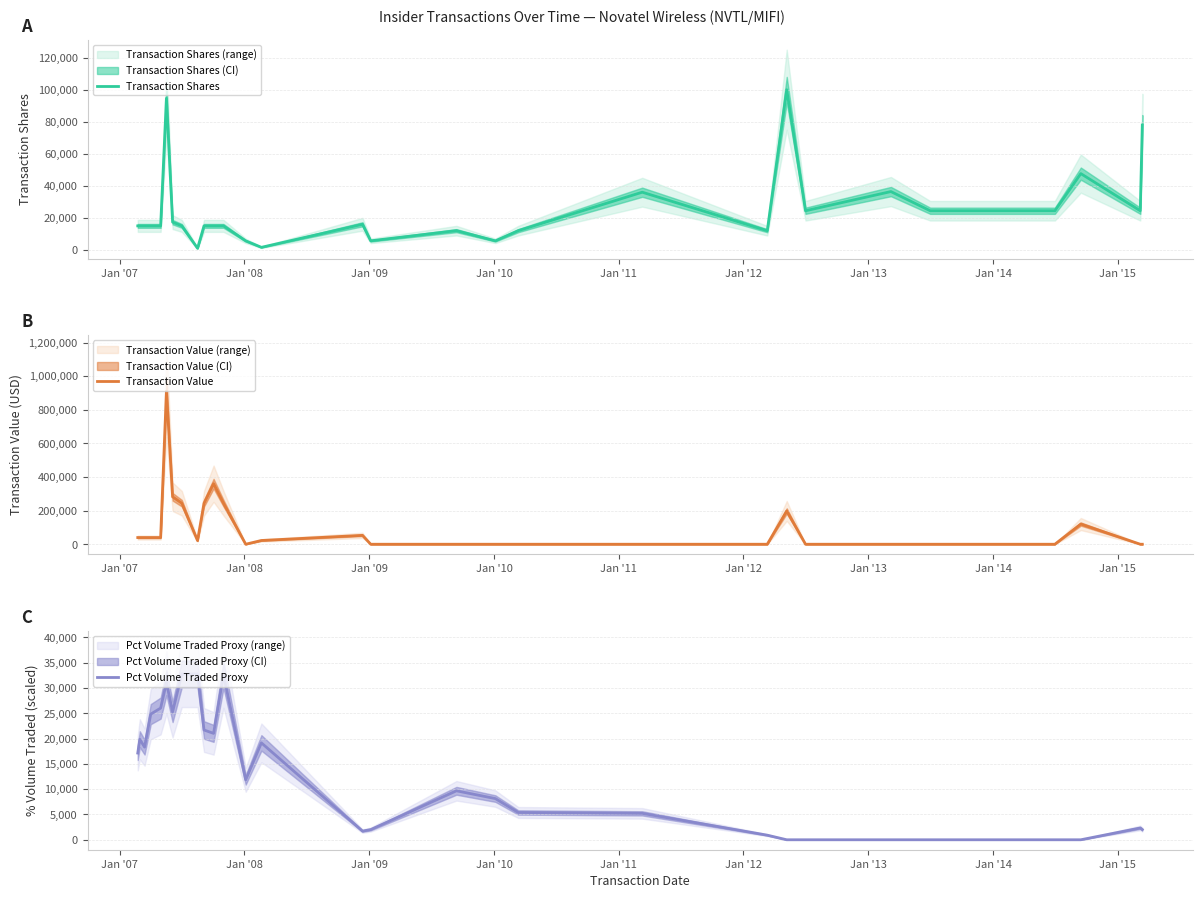

At how many categories does at least one series exceed 843832?

1